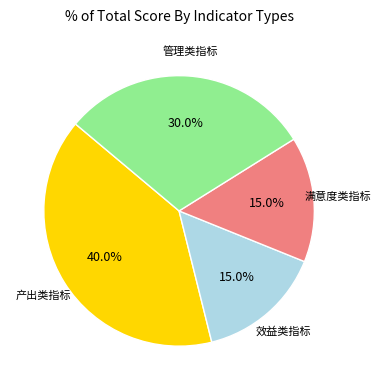

Does any single category account for the majority?

No